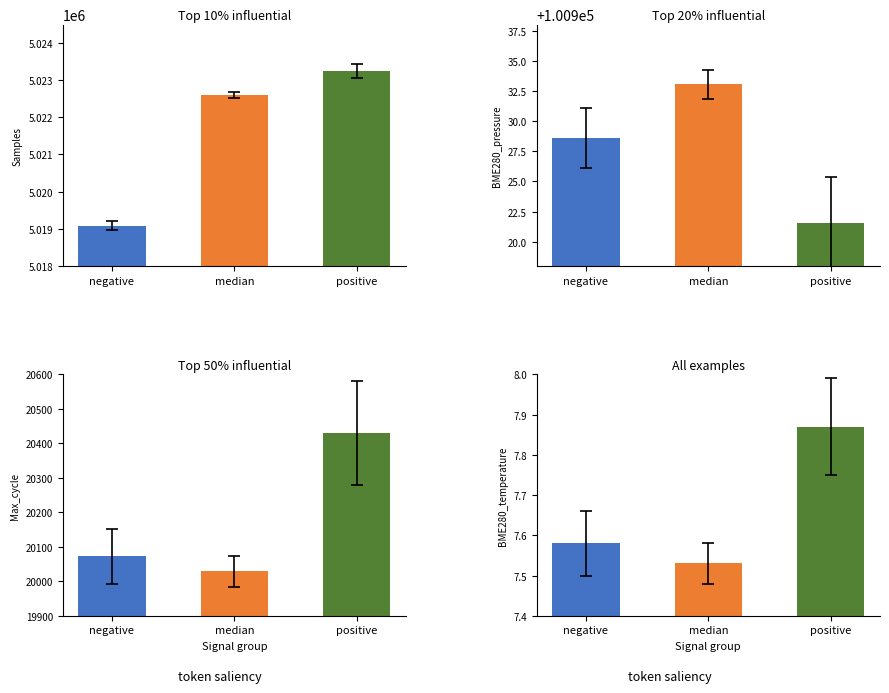

True or false: median has a value of 8458648.0 at Samples.

False